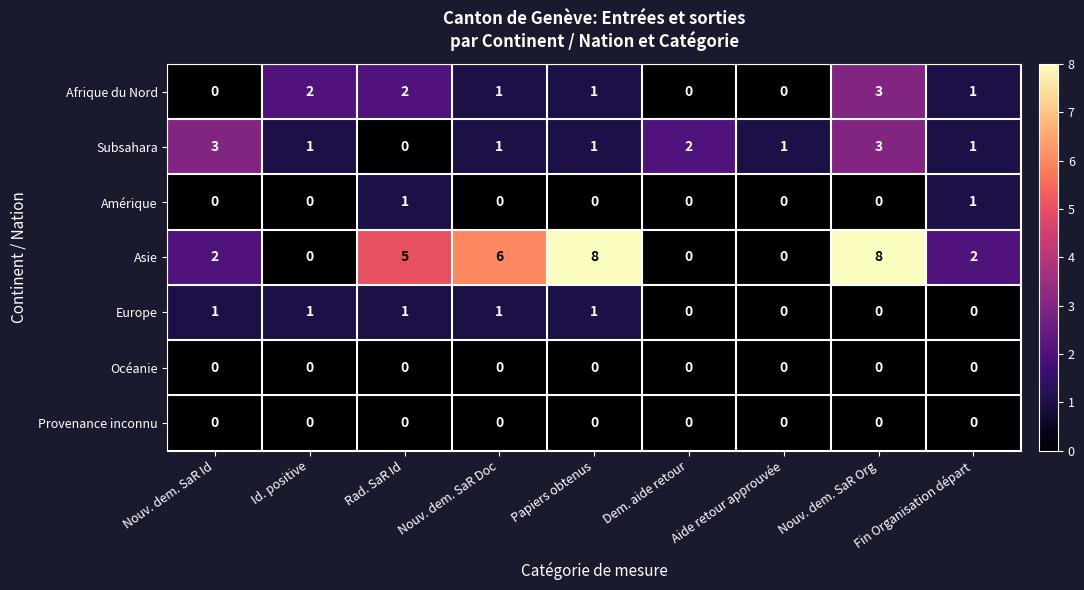

What is the greatest value displayed?

8